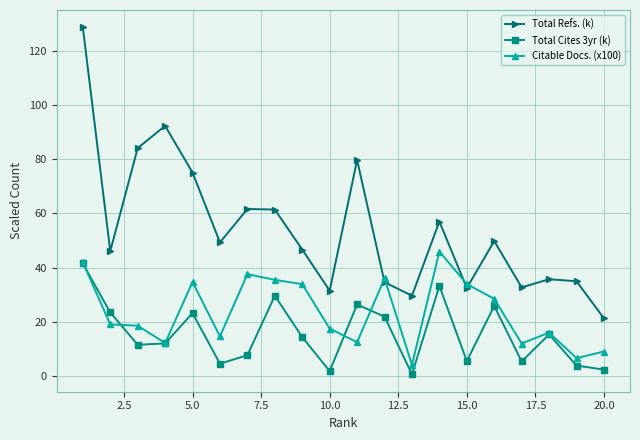

What are all the series names shown in the legend?

Total Refs. (k), Total Cites 3yr (k), Citable Docs. (x100)